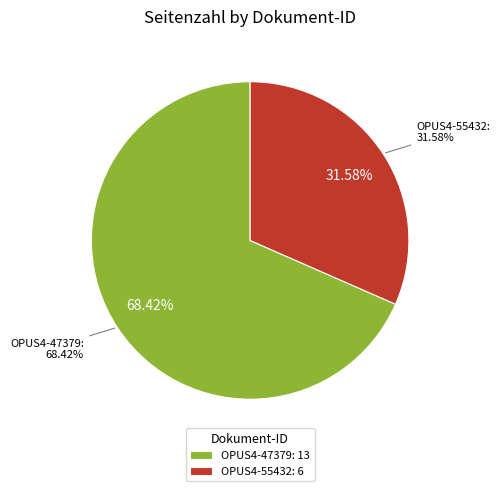

What is the change in value from OPUS4-47379 to OPUS4-55432?

-7